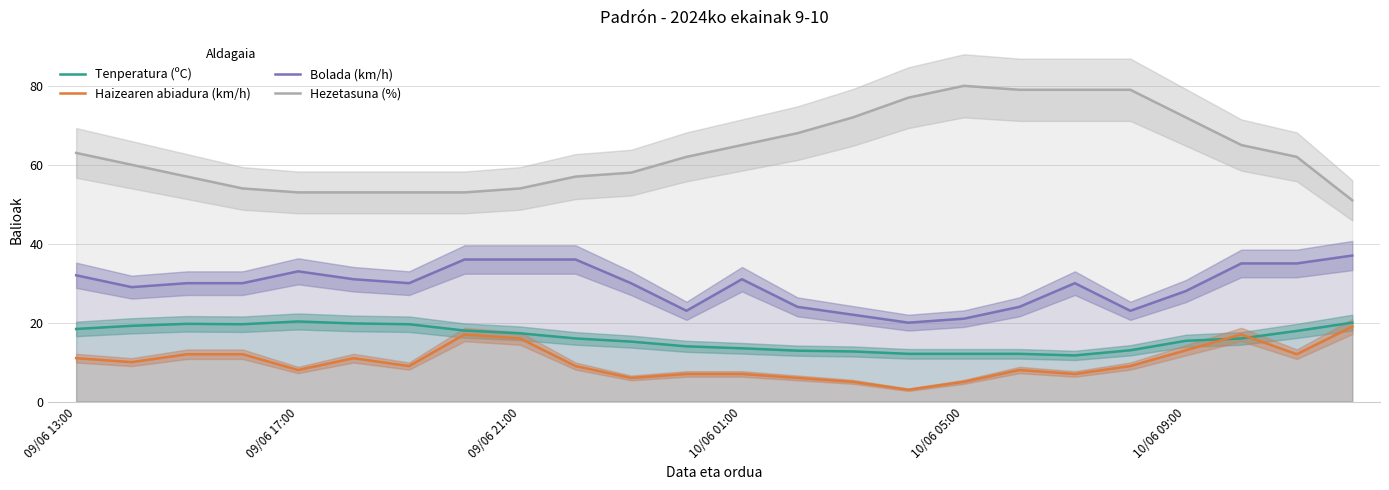

Which series has the largest range (max minus min)?

Hezetasuna (%)